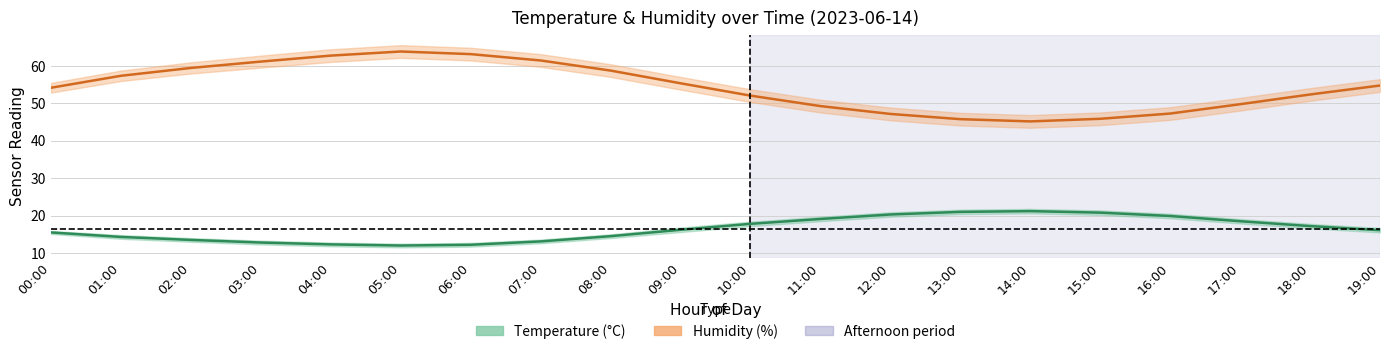

Is the value of Temperature (°C) at 08:00 greater than the value of Humidity (%) at 12:00?

No